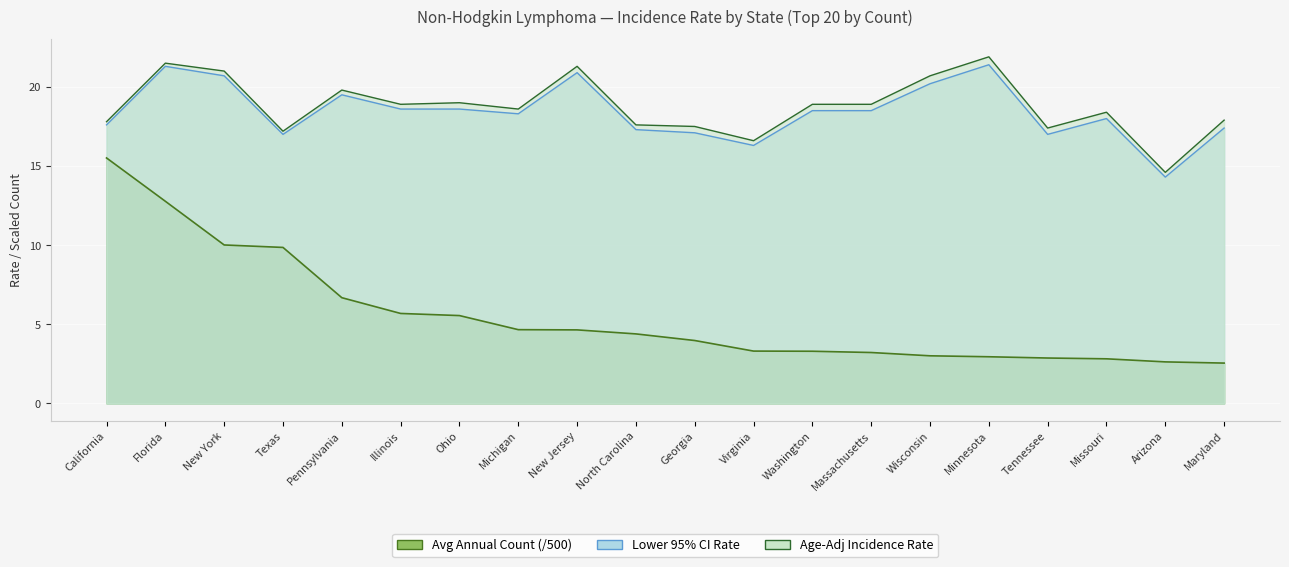

Reading right to left, list all the values displayed in this chart.

Avg Annual Count: Maryland=2.5	Arizona=2.6	Missouri=2.8	Tennessee=2.9	Minnesota=2.9	Wisconsin=3.0	Massachusetts=3.2	Washington=3.3	Virginia=3.3	Georgia=4.0	North Carolina=4.4	New Jersey=4.6	Michigan=4.7	Ohio=5.5	Illinois=5.7	Pennsylvania=6.7	Texas=9.9	New York=10.0	Florida=12.8	California=15.5
Lower 95% CI Rate: Maryland=17.4	Arizona=14.3	Missouri=18.0	Tennessee=17.0	Minnesota=21.4	Wisconsin=20.2	Massachusetts=18.5	Washington=18.5	Virginia=16.3	Georgia=17.1	North Carolina=17.3	New Jersey=20.9	Michigan=18.3	Ohio=18.6	Illinois=18.6	Pennsylvania=19.5	Texas=17.0	New York=20.7	Florida=21.3	California=17.6
Age-Adj Rate: Maryland=17.9	Arizona=14.6	Missouri=18.4	Tennessee=17.4	Minnesota=21.9	Wisconsin=20.7	Massachusetts=18.9	Washington=18.9	Virginia=16.6	Georgia=17.5	North Carolina=17.6	New Jersey=21.3	Michigan=18.6	Ohio=19.0	Illinois=18.9	Pennsylvania=19.8	Texas=17.2	New York=21.0	Florida=21.5	California=17.8